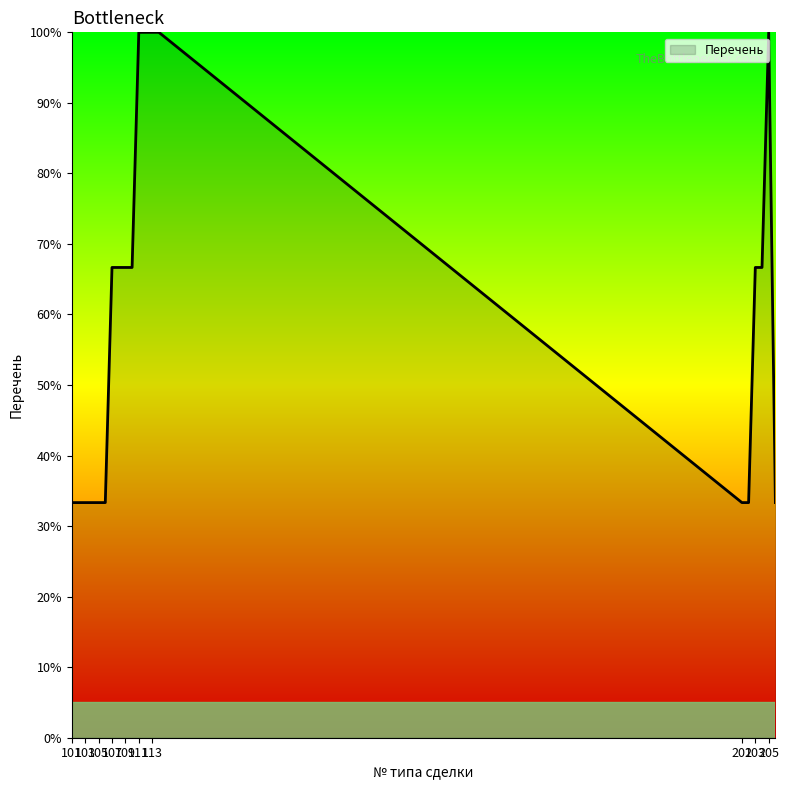

How many categories are shown in the chart?

20